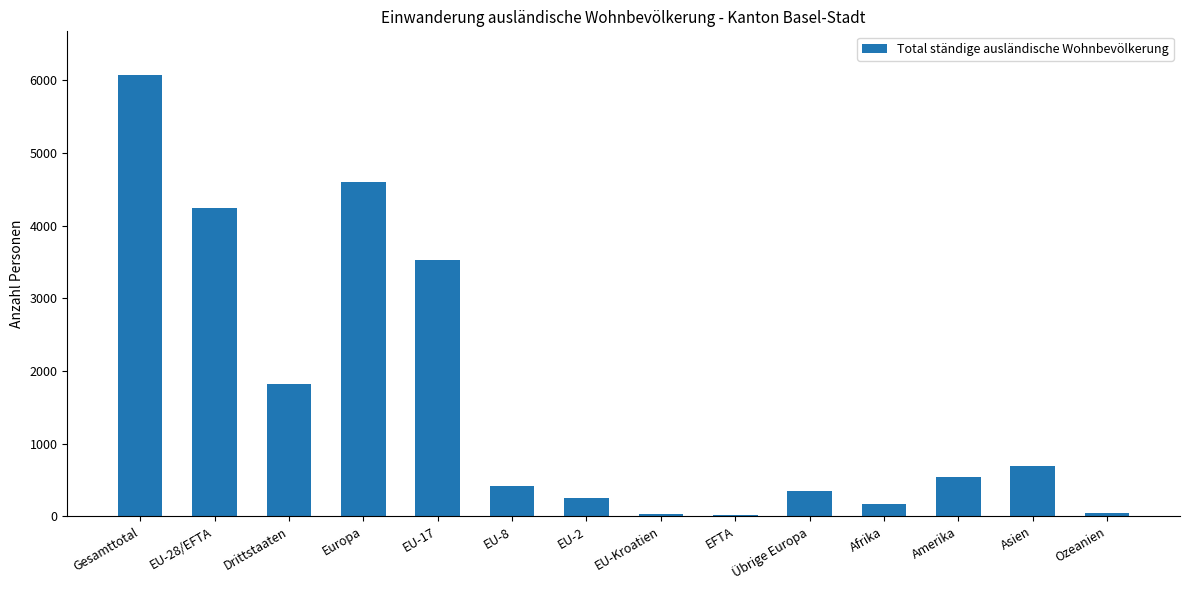

At which category does the chart reach its peak across all series?

Gesamttotal